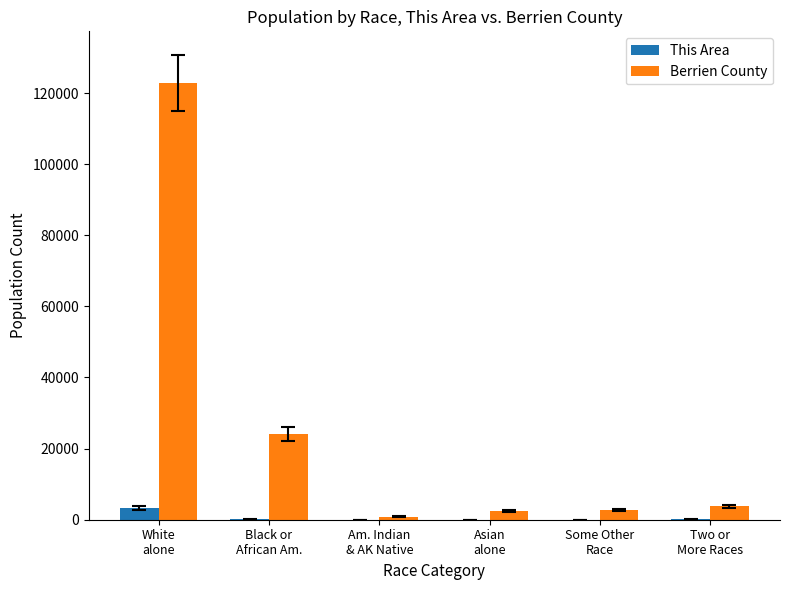

What is the greatest value displayed?

122804